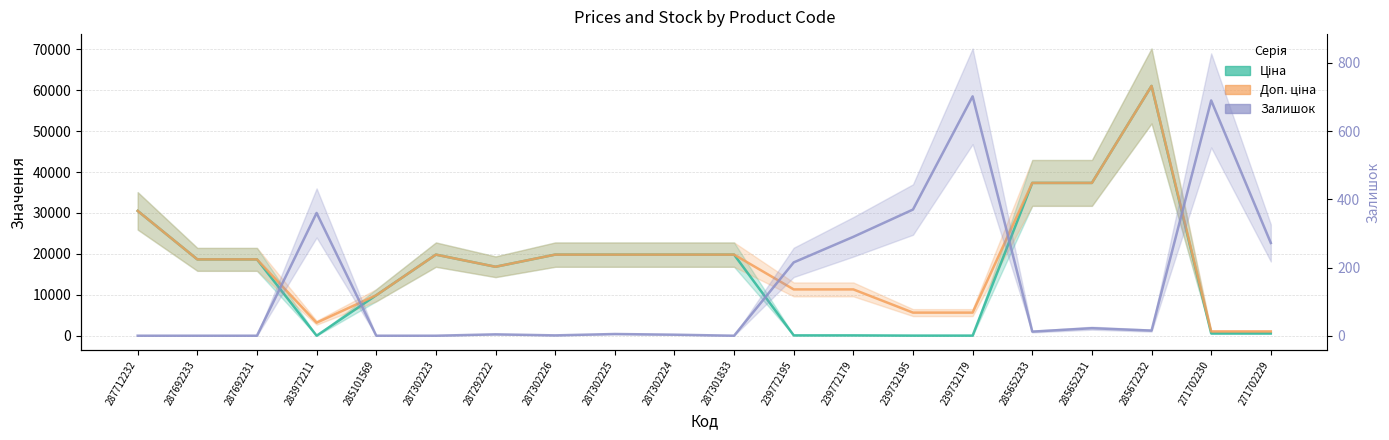

Does the chart have visible grid lines?

Yes